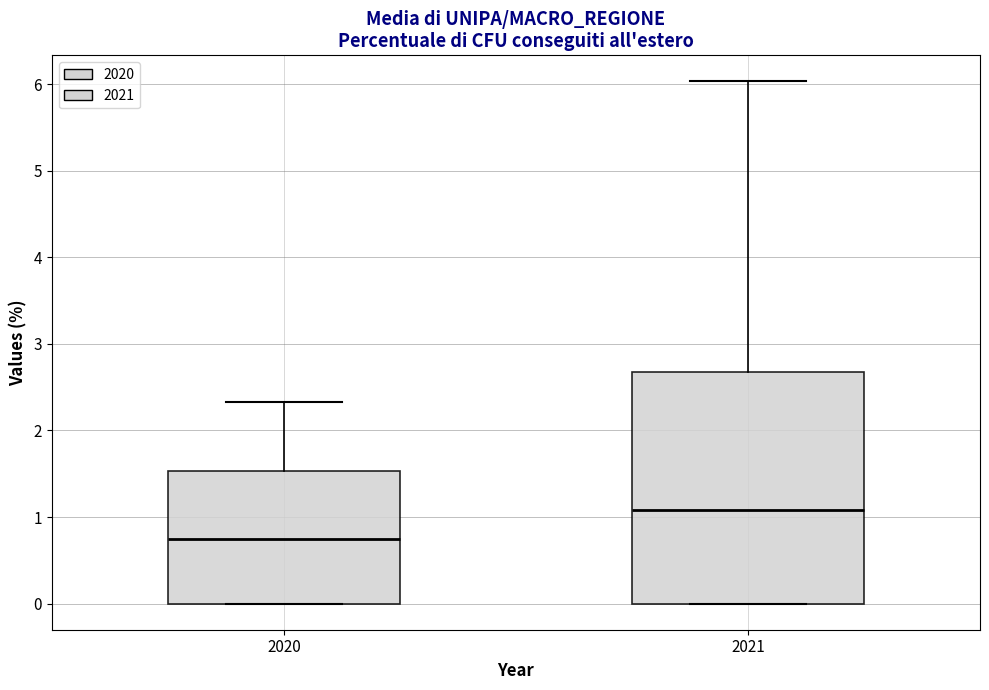

Which box is the tallest, from its lower edge to its upper edge?

2021